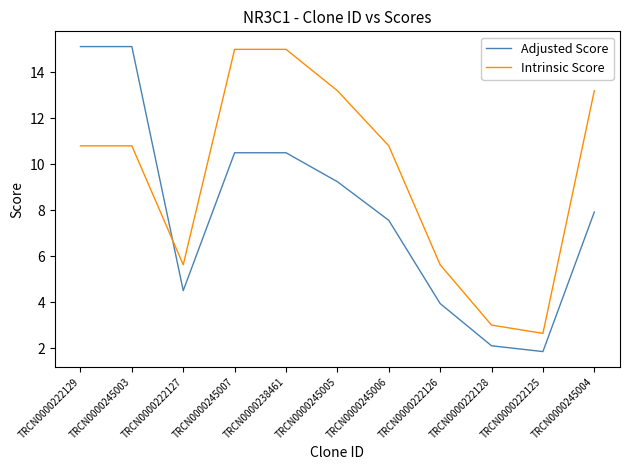

What is the minimum value for Intrinsic Score?

2.6